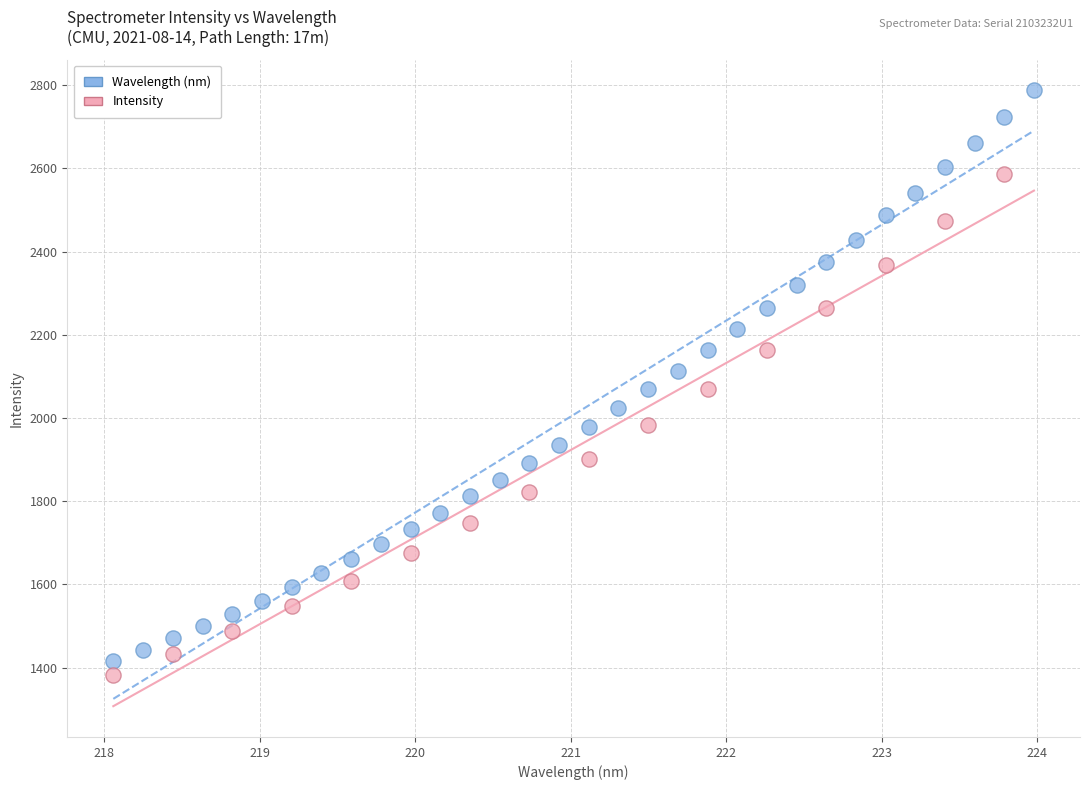

Which series contains the highest Y value?

Wavelength (nm)